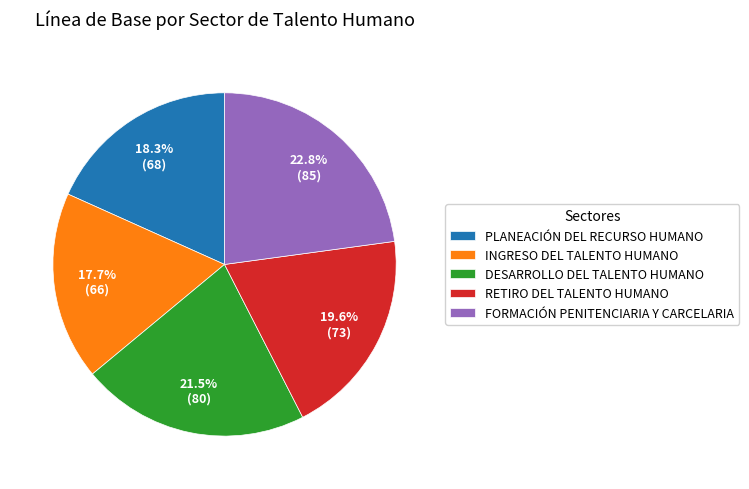

Is there any slice that represents more than half of the pie?

No